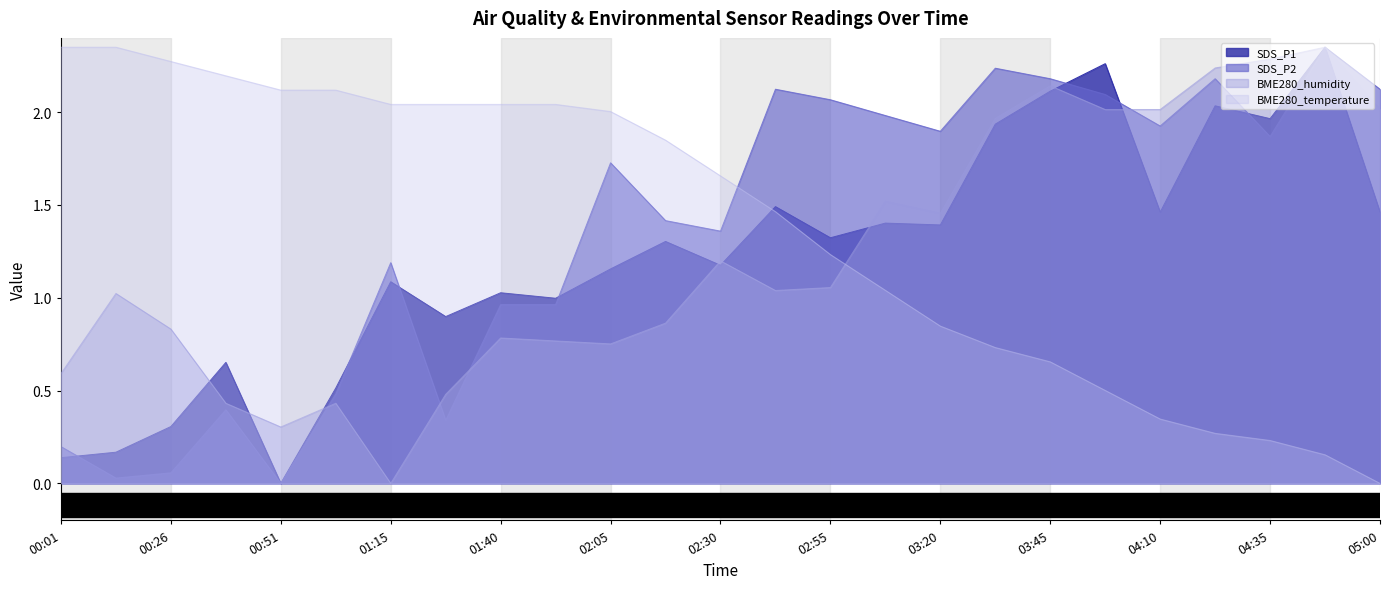

Is the value of SDS_P2 at 04:48 greater than the value of SDS_P1 at 01:03?

Yes